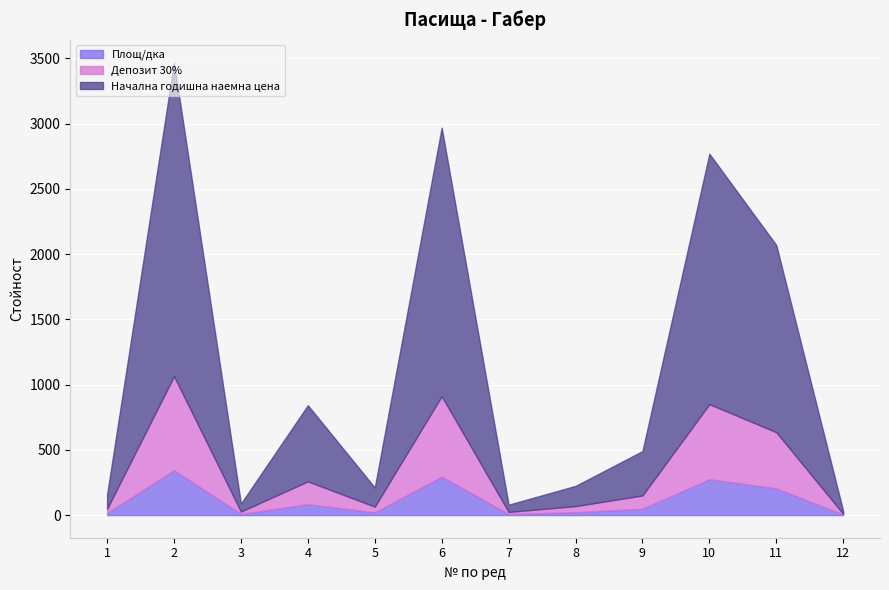

How many interior local valleys does the Депозит 30% series have?

3